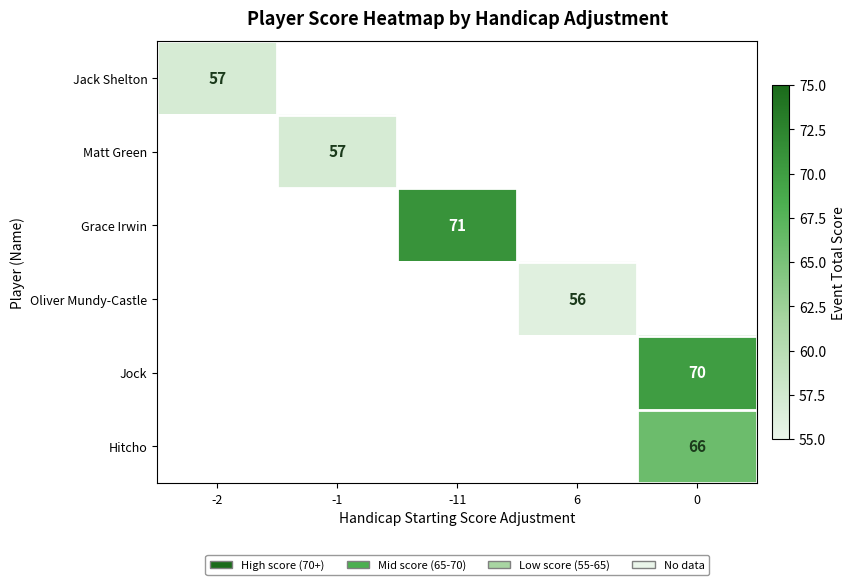

Which has a higher value, -2 or -1?

-1